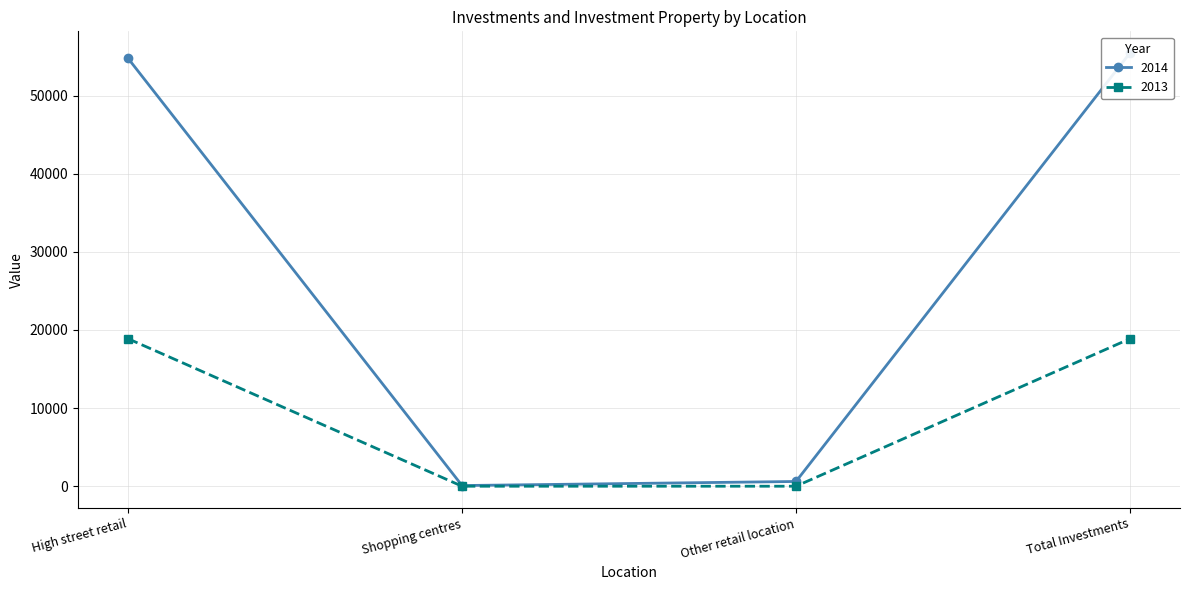

True or false: 2014 and 2013 intersect in this chart.

False